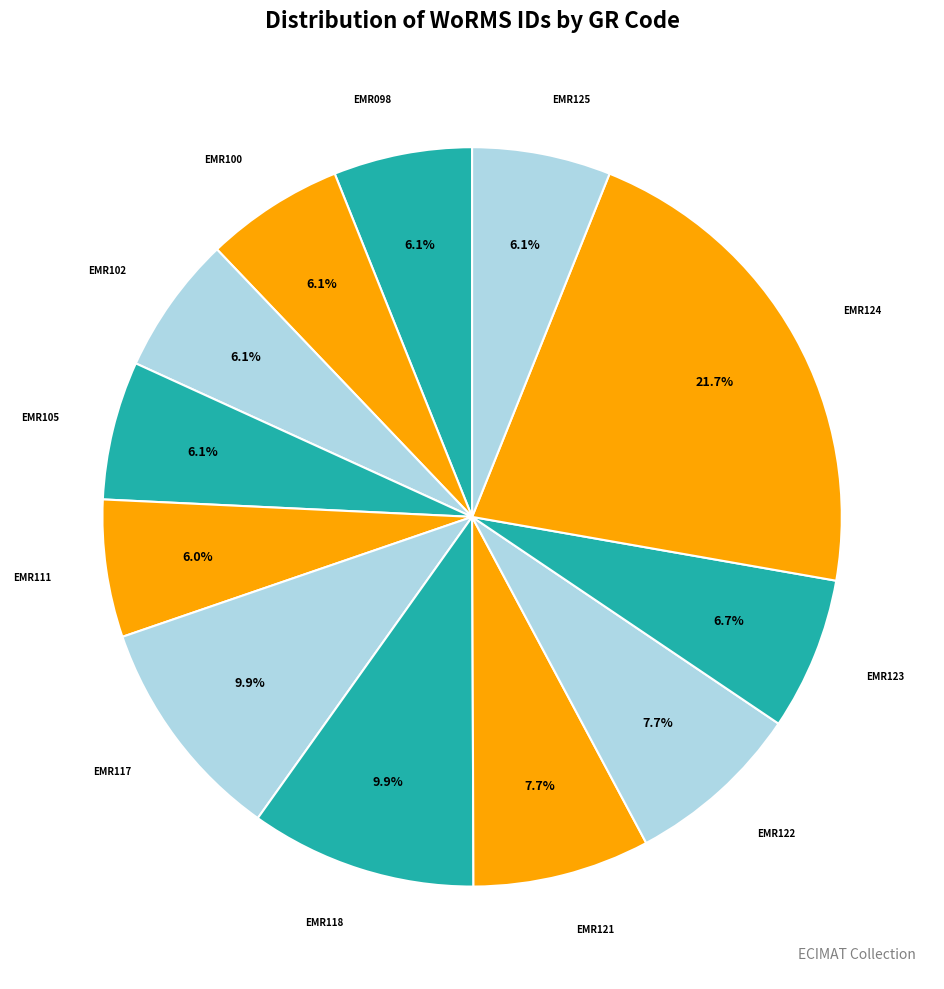

Which slice is the largest?

EMR124